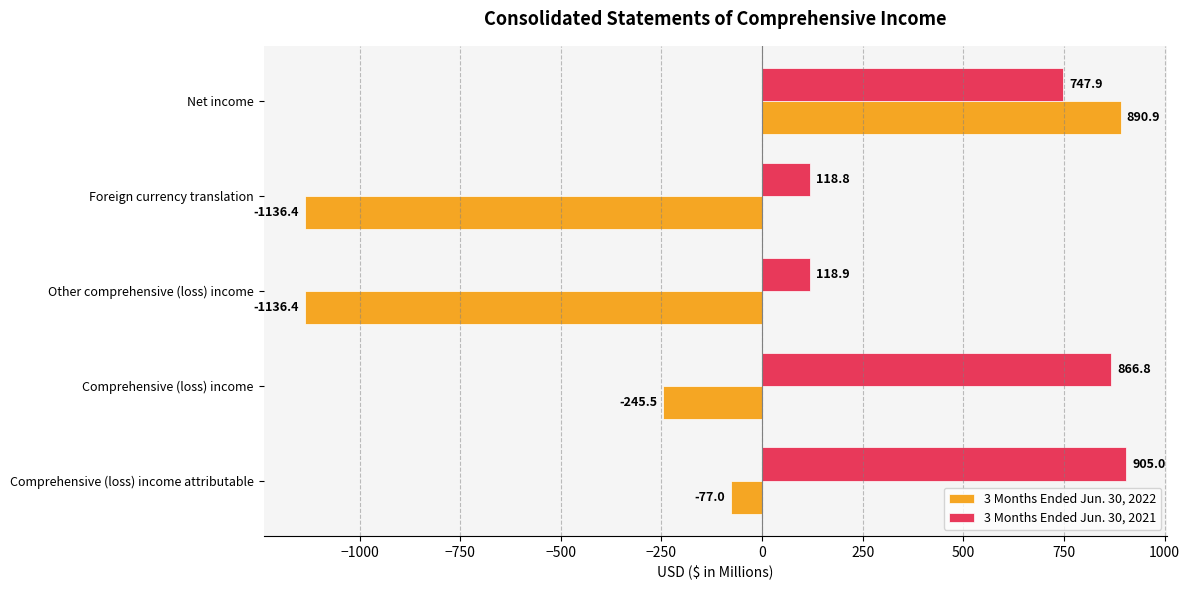

Where is 3 Months Ended Jun. 30, 2021 nearest to the value 511?

Net income